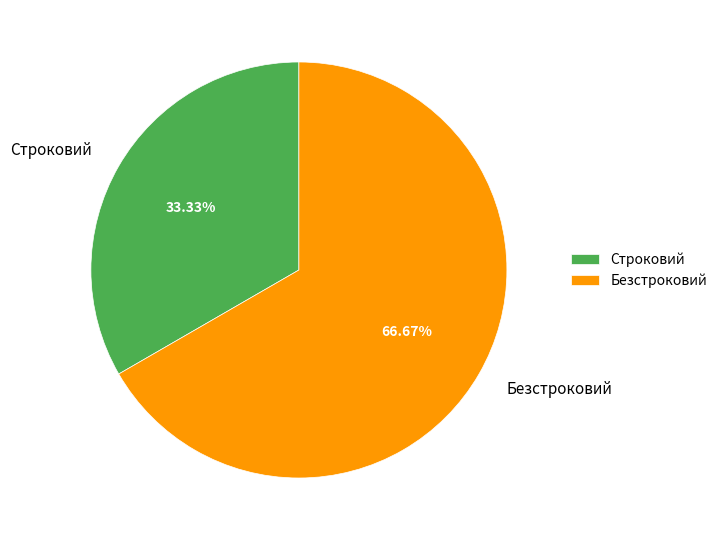

Count the number of slices in the pie.

2